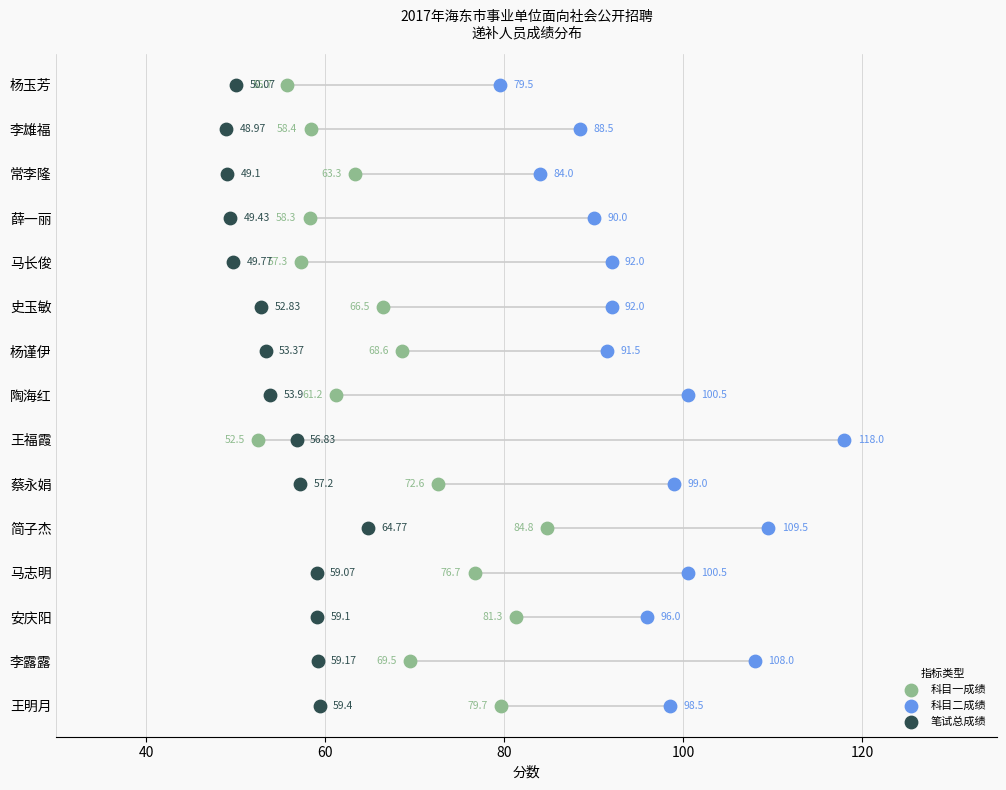

Which series contains the lowest Y value?

科目一成绩